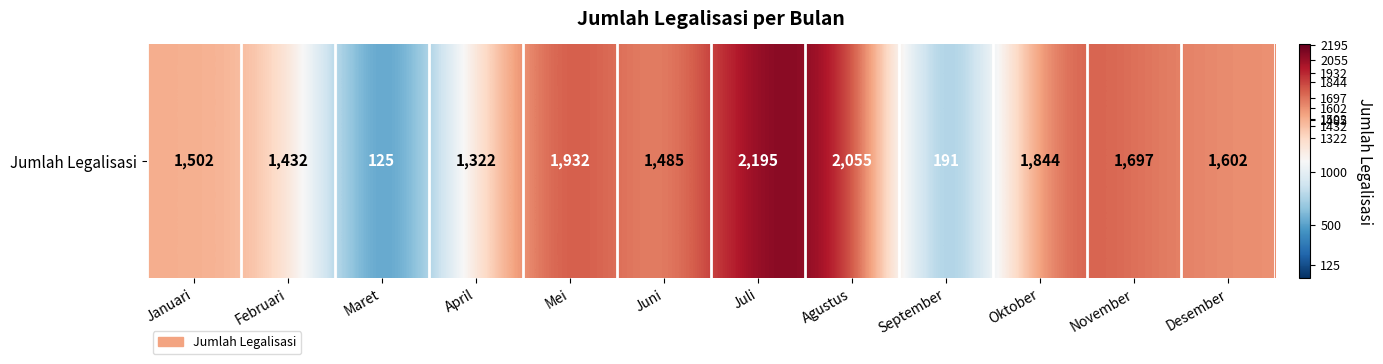

The value at Maret is 87. True or false?

False